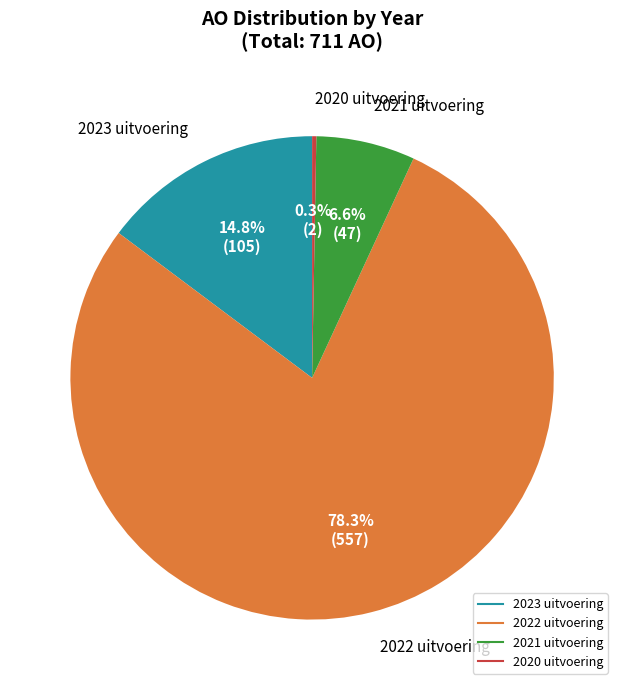

To the nearest percent, what percentage of the pie is 2022 uitvoering?

78%